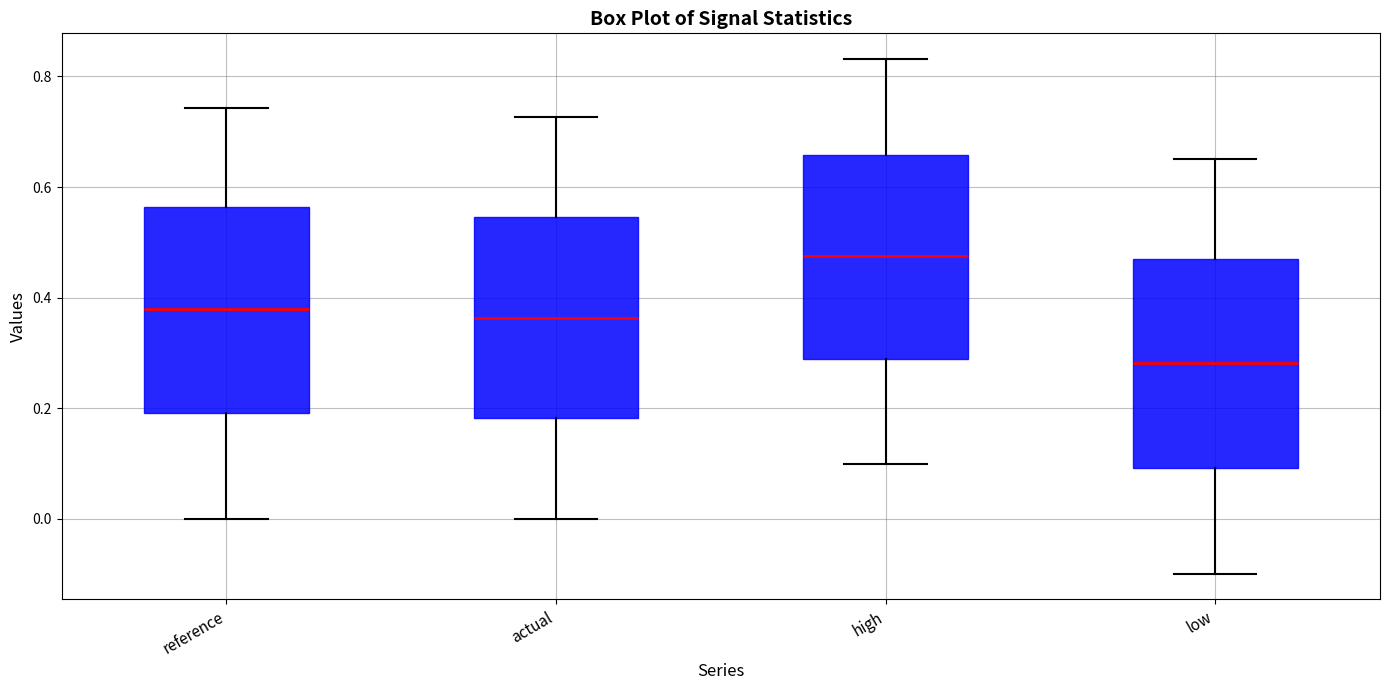

Reading left to right, transcribe this box plot: for each box, give where its median line is, the range the box spans, and where its two whiskers end, as read against the y-axis. The values are not printed on the chart, so give them approximately, as read against the axis.

reference: median 0.38, box 0.20 to 0.56, whiskers 0.00 to 0.74
actual: median 0.36, box 0.18 to 0.54, whiskers 0.00 to 0.72
high: median 0.48, box 0.28 to 0.66, whiskers 0.10 to 0.84
low: median 0.28, box 0.10 to 0.46, whiskers -0.10 to 0.66